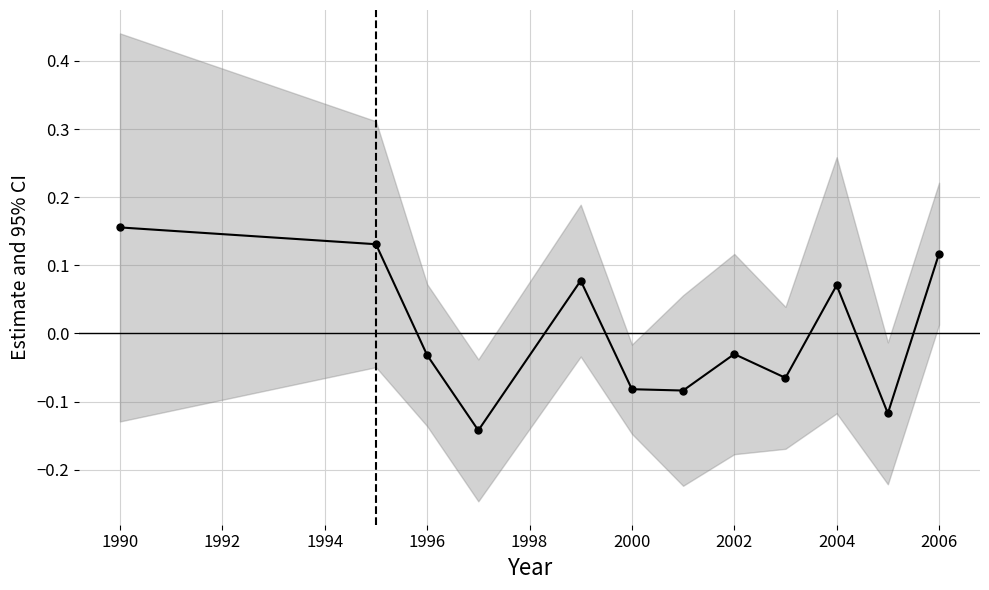

What is the difference between the second highest and minimum values?

0.3